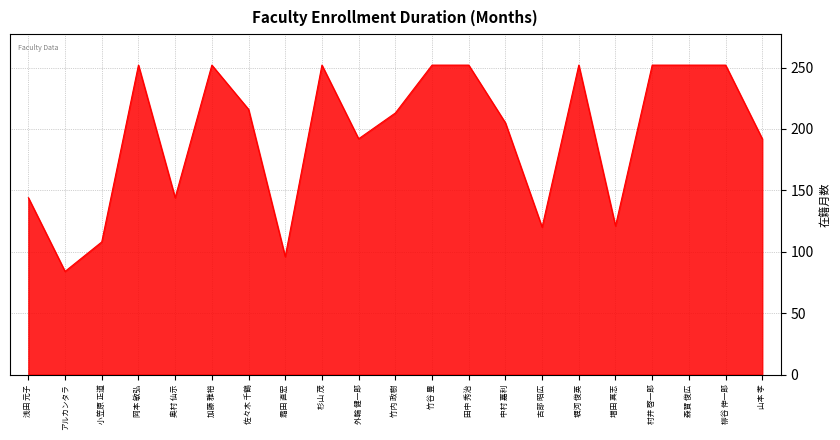

True or false: the data shows 67 at 霜田 直宏.

False